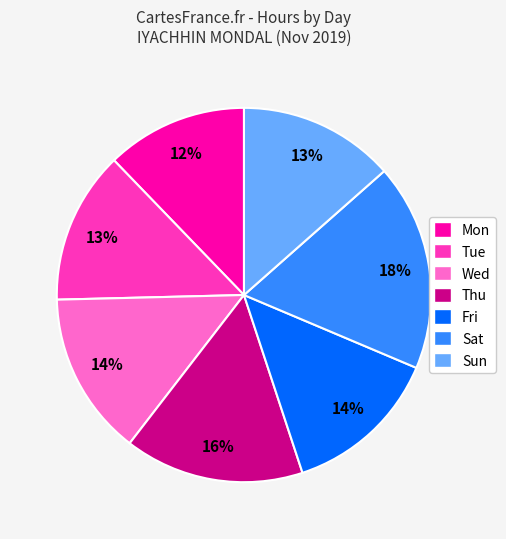

True or false: Sat accounts for 5% of the total.

False